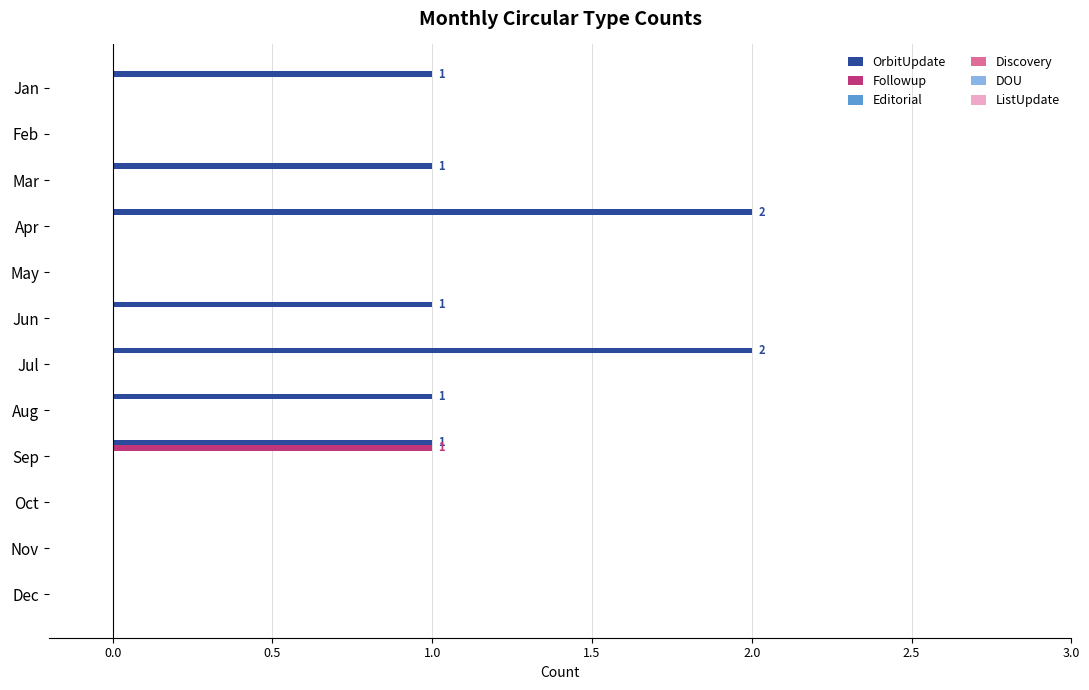

Is it true that Followup equals 0 at Nov?

True